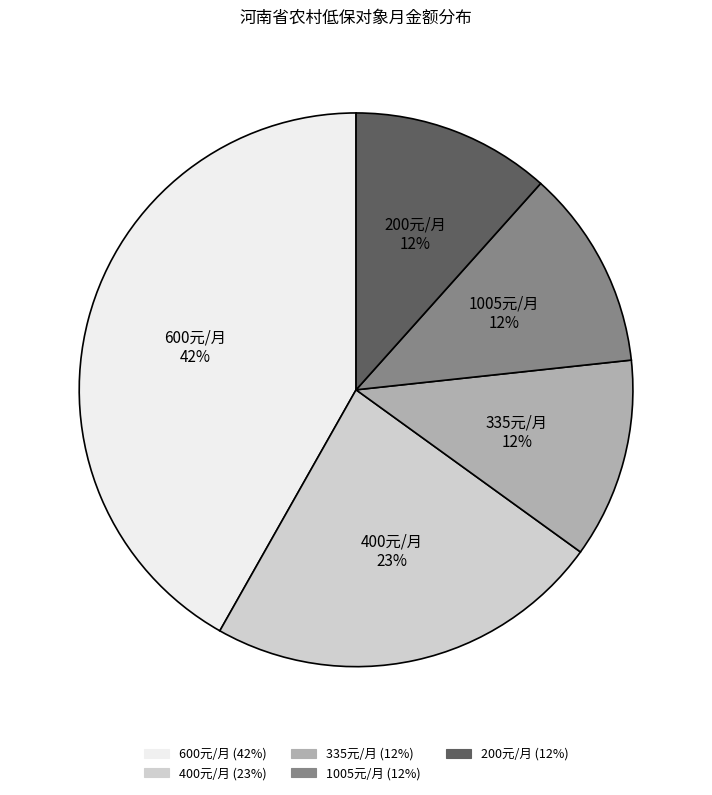

To the nearest percent, what is the average slice percentage?

20%